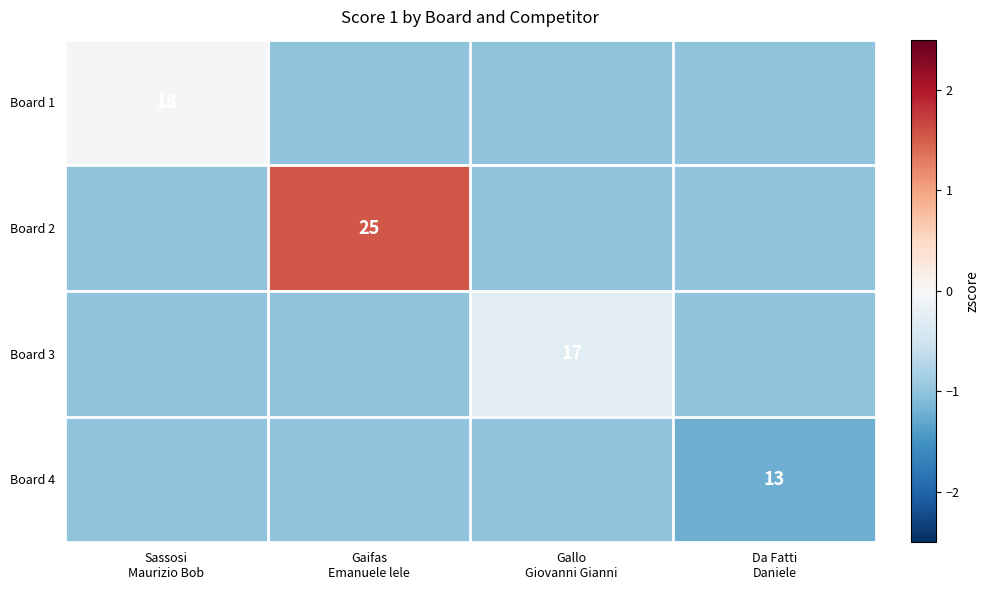

At which label is Board 3 closest to 0?

Gallo Giovanni Gianni